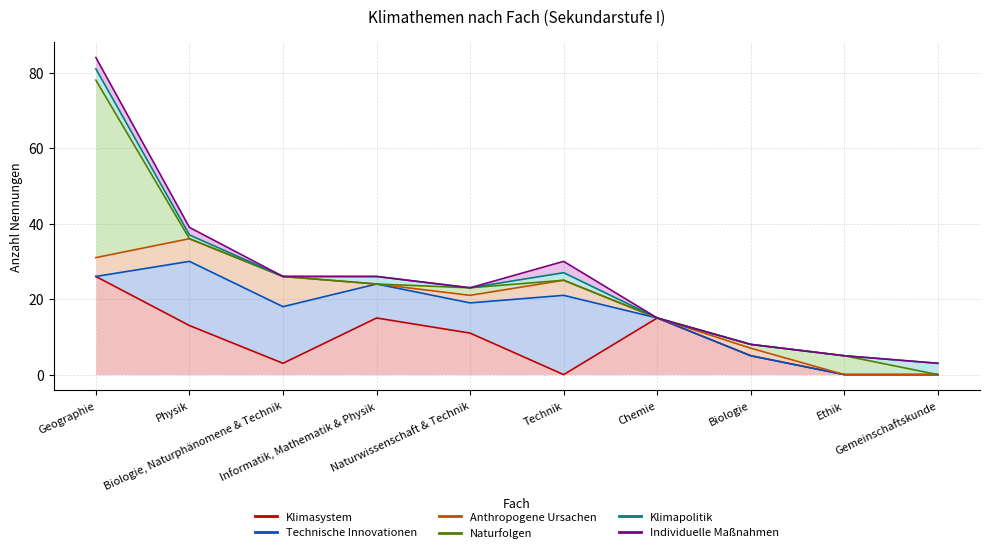

How many values in Technische Innovationen are above zero?

5